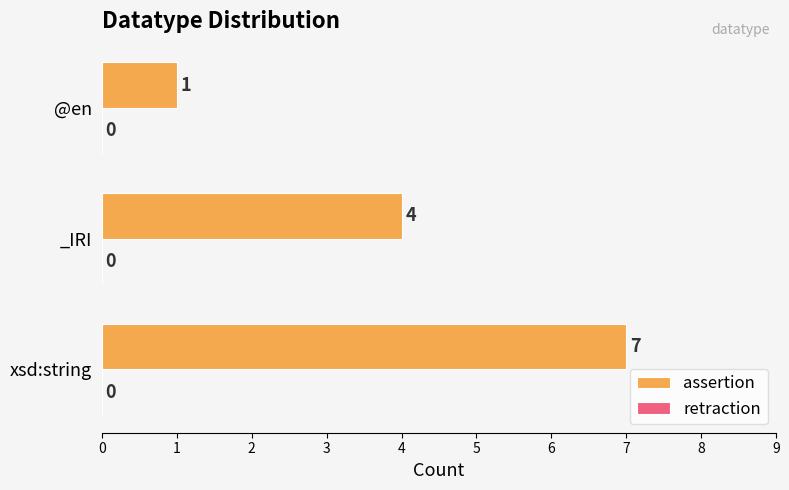

The value at _IRI is 2. True or false?

False